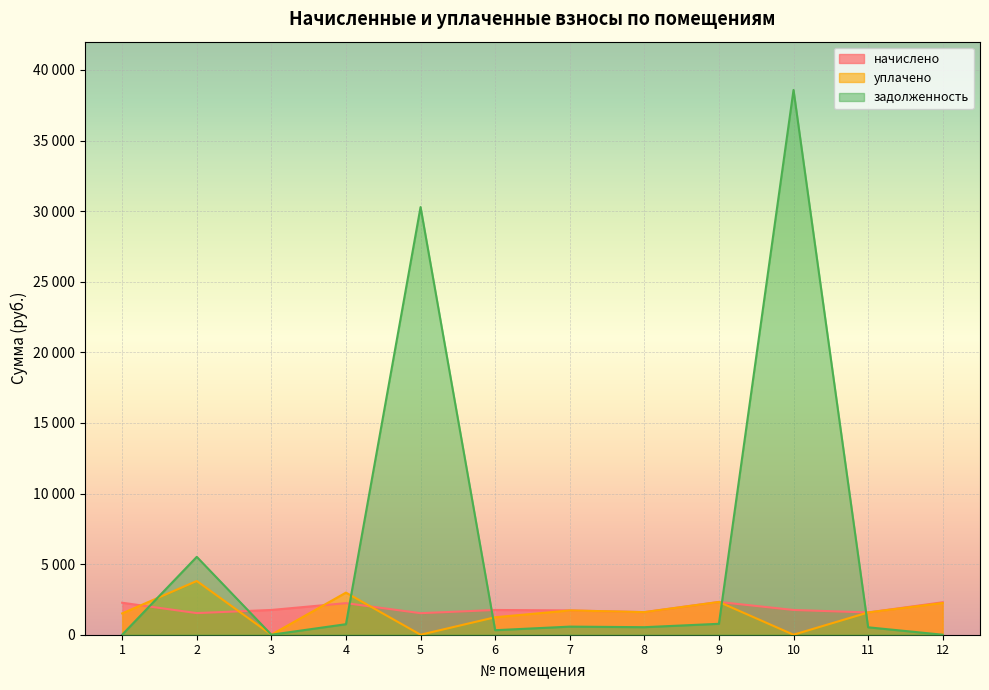

Reading left to right, what are all the values shown in this chart?

начислено: 1=2265.6	2=1531.7	3=1753.4	4=2236.3	5=1525.0	6=1752.4	7=1719.4	8=1599.8	9=2320.2	10=1752.4	11=1576.4	12=2298.6
уплачено: 1=1510.4	2=3805.3	3=0.0	4=2981.7	5=0.0	6=1237.2	7=1719.4	8=1599.8	9=2320.1	10=0.0	11=1576.4	12=2249.4
задолженность: 1=0.0	2=5514.7	3=0.0	4=745.4	5=30286.3	6=319.8	7=573.1	8=533.3	9=773.2	10=38580.4	11=525.5	12=0.0